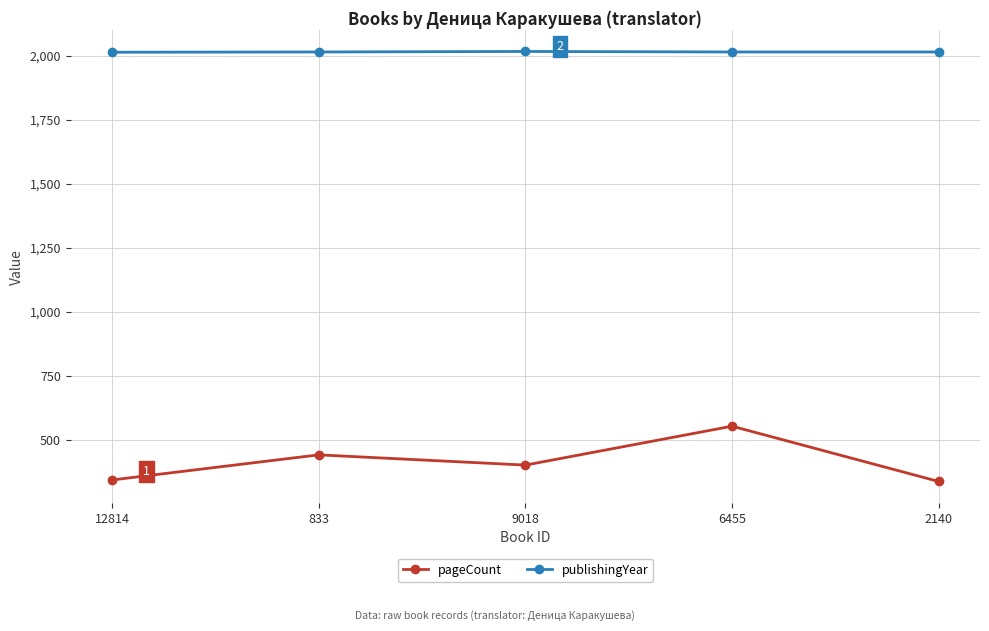

True or false: publishingYear and pageCount cross at least once.

False